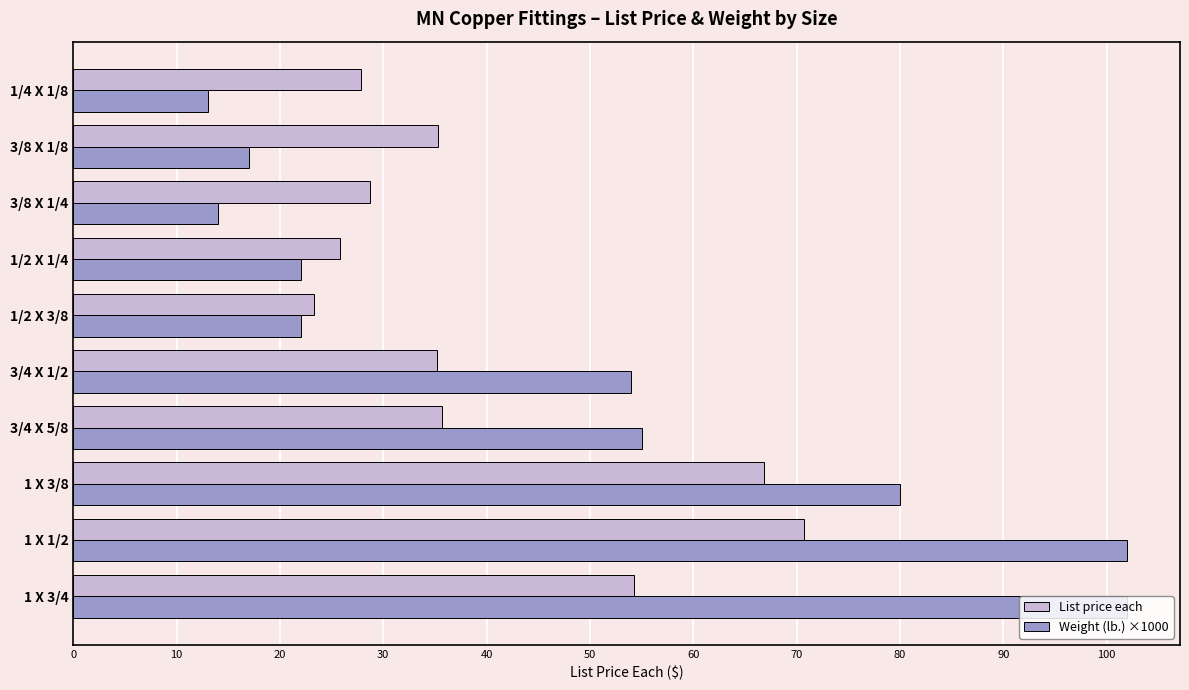

At which label is Weight (lb.) ×1000 closest to 57?

3/4 X 5/8